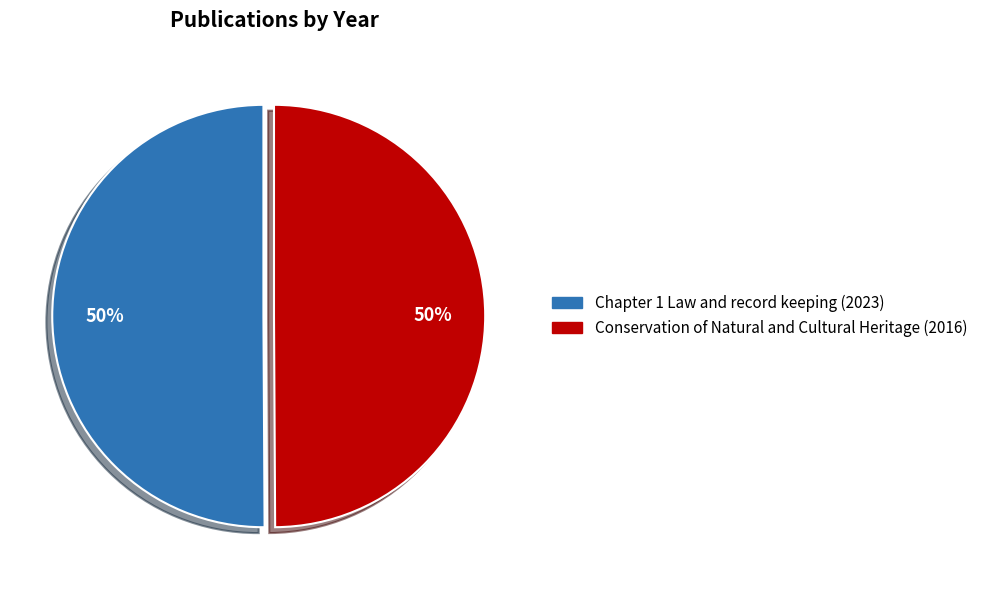

Is the sum of Conservation of Natural and Cultural Heritage (2016) and Chapter 1 Law and record keeping (2023) greater than half?

Yes